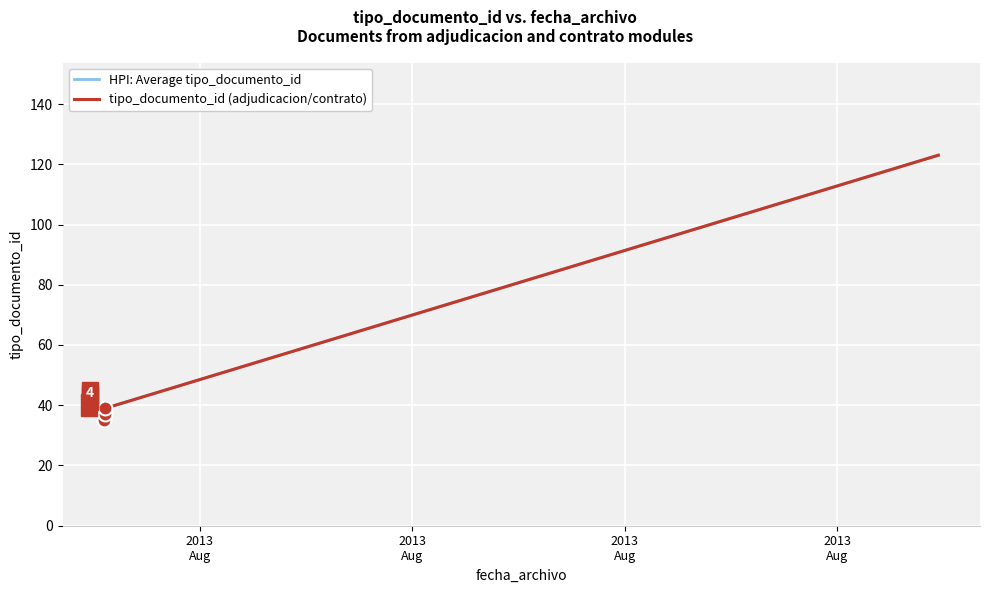

Reading left to right, transcribe all the data shown in this chart.

2013-08-14 15:32:37=35	2013-08-14 15:52:24=38	2013-08-14 15:49:41=36	2013-08-14 15:57:24=39	2013-08-26 10:16:06=123	2013-08-14 15:53:25=37